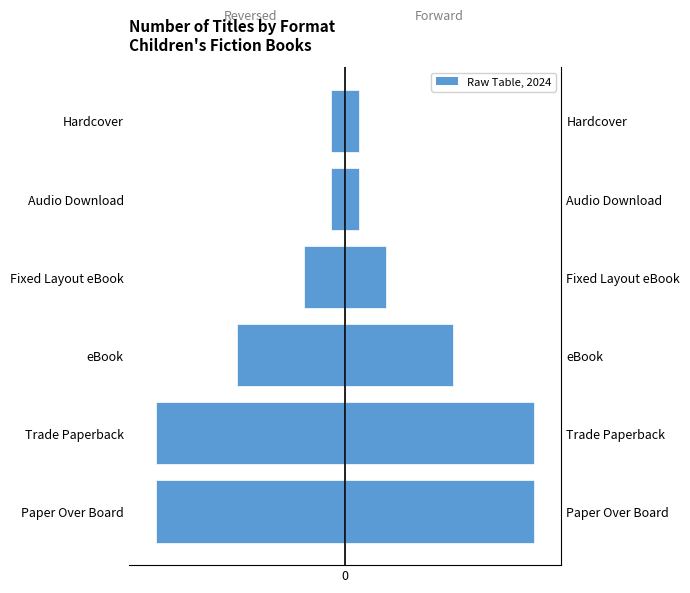

Is the value of Count (Left) at Hardcover greater than the value of Count (Right) at Audio Download?

No